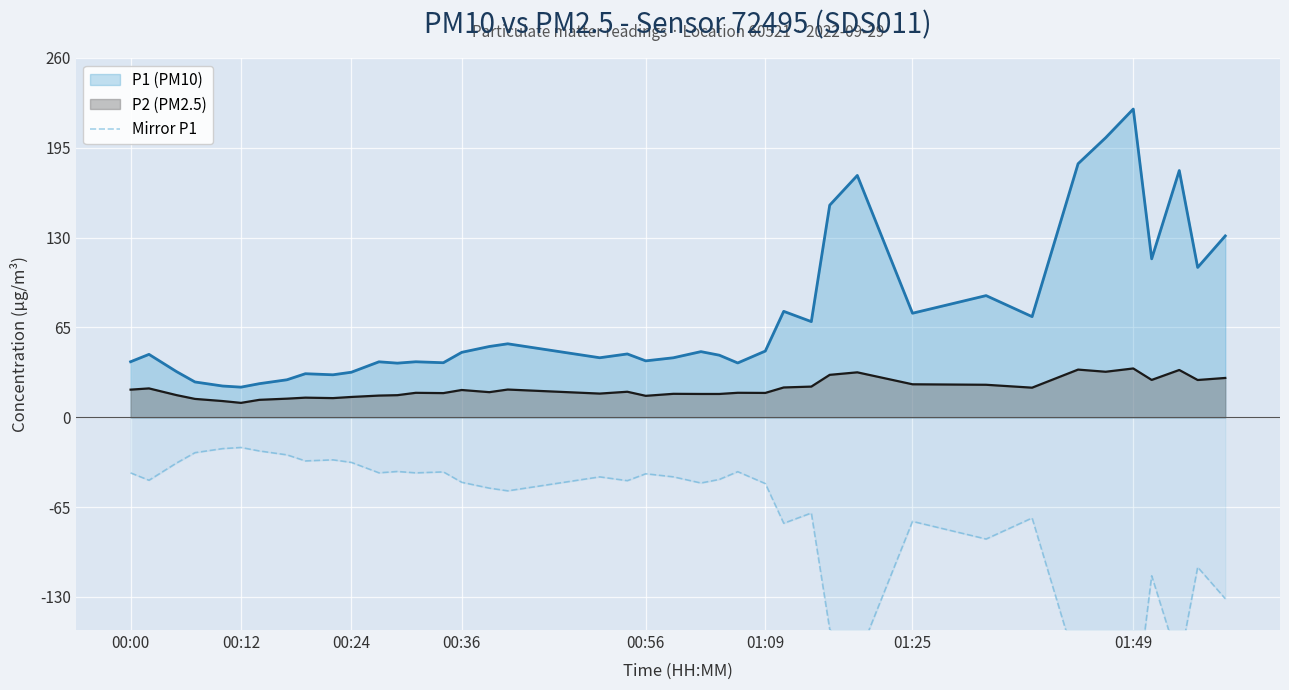

True or false: the data has more than 0 interior local peaks.

True